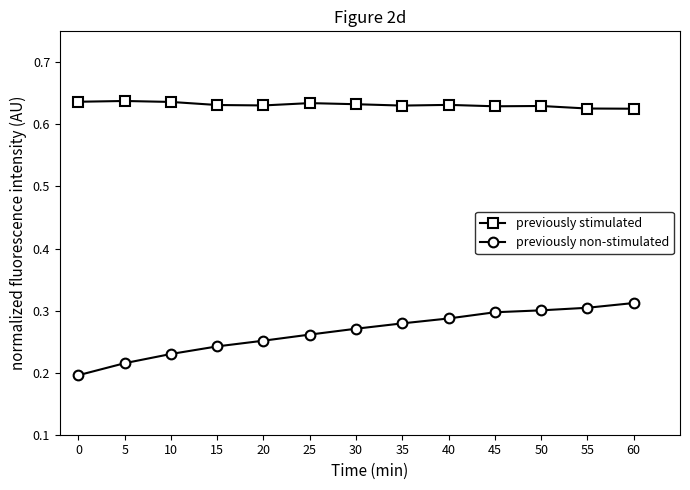

True or false: previously non-stimulated and previously stimulated cross at least once.

False